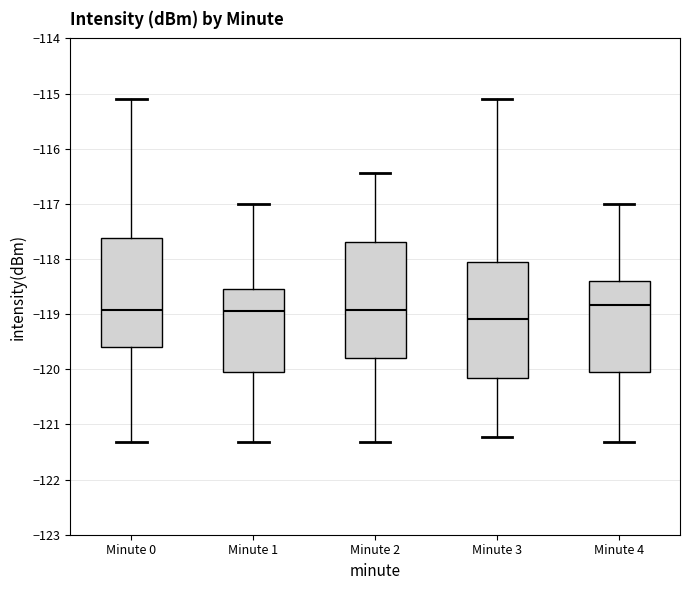

Reading left to right, read every box against the y-axis: the position of its median line, the range the box covers, and the ends of its whiskers. The values are not printed on the chart, so give them approximately, as read against the axis.

Minute 0: median -118.9, box -119.6 to -117.6, whiskers -121.3 to -115.1
Minute 1: median -118.9, box -120.0 to -118.6, whiskers -121.3 to -117.0
Minute 2: median -118.9, box -119.8 to -117.7, whiskers -121.3 to -116.4
Minute 3: median -119.1, box -120.2 to -118.0, whiskers -121.2 to -115.1
Minute 4: median -118.8, box -120.0 to -118.4, whiskers -121.3 to -117.0